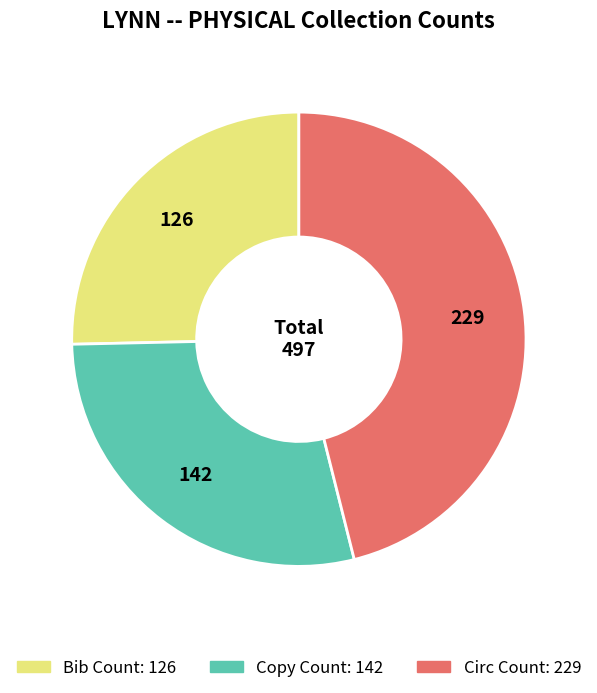

Rank the categories by value from highest to lowest.

Circ Count, Copy Count, Bib Count